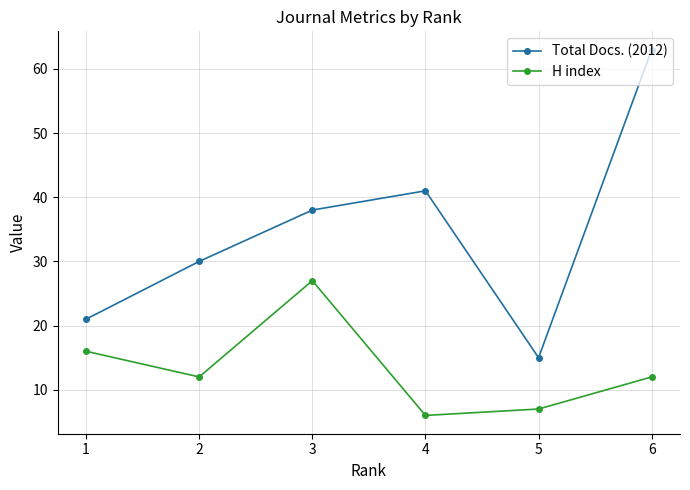

What is the average value of the Total Docs. (2012) series?

35